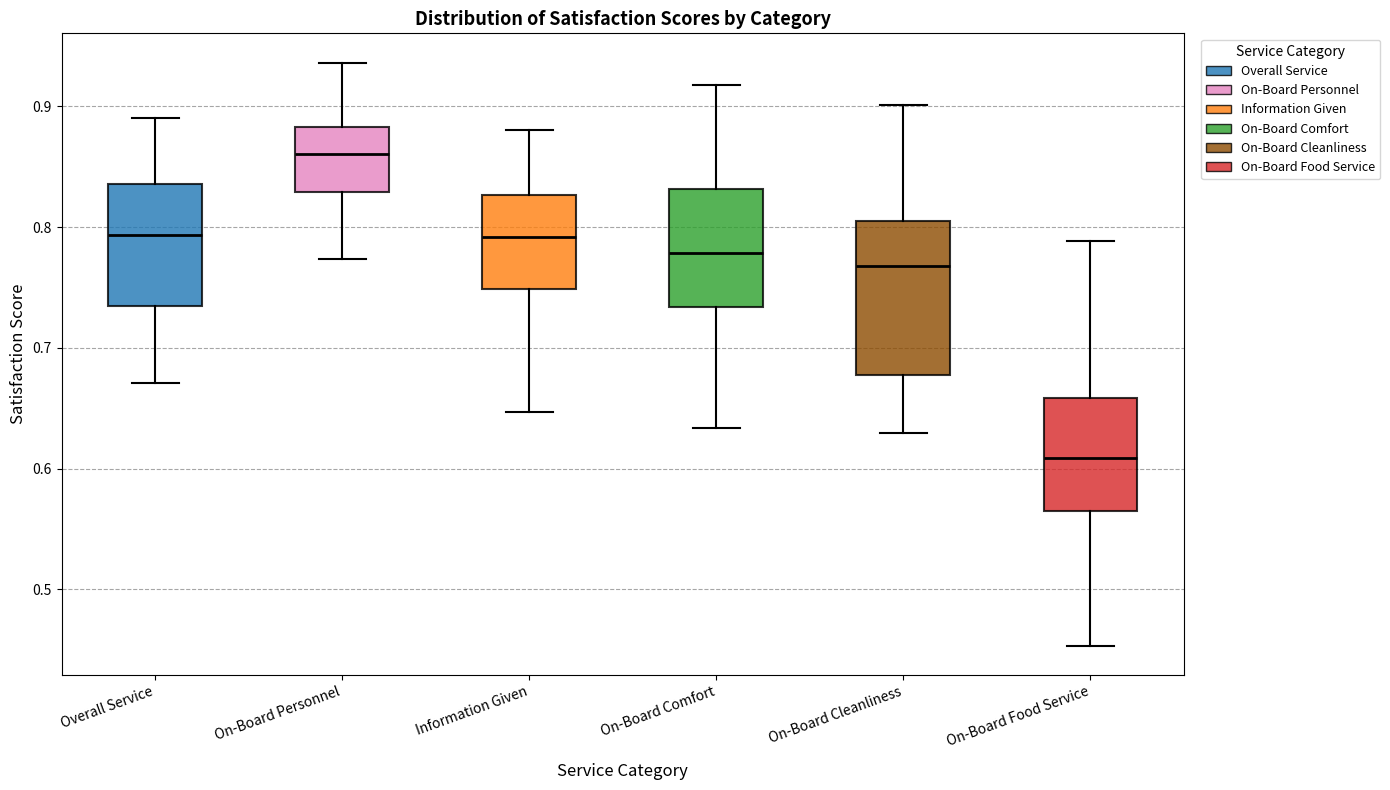

Where does the lower whisker of the box for Overall Service end on the y-axis? The values are not printed on the chart, so give them approximately, as read against the axis.

0.67